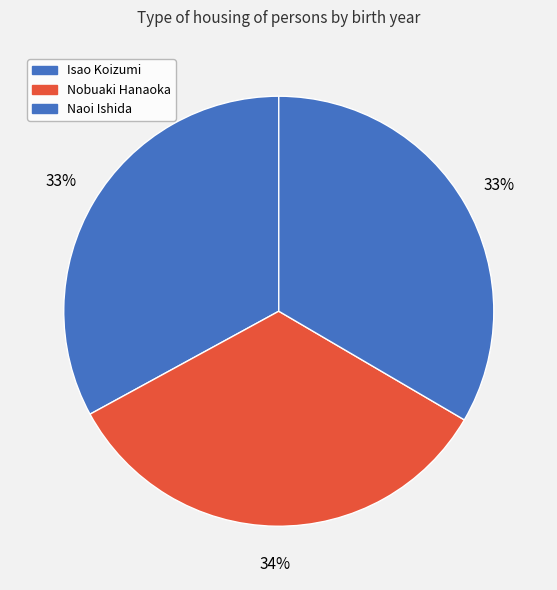

The Nobuaki Hanaoka slice represents 34% of the pie. True or false?

True